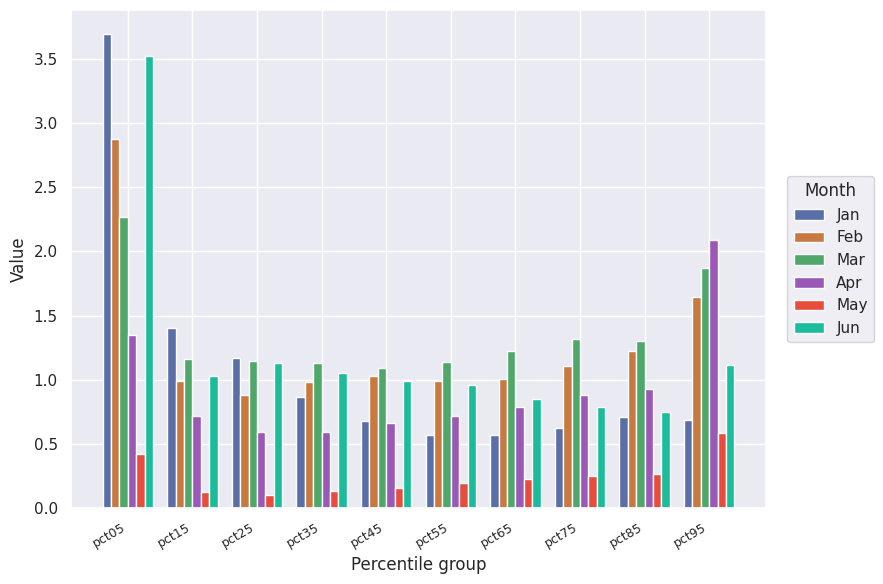

Count the number of categories in the chart.

10